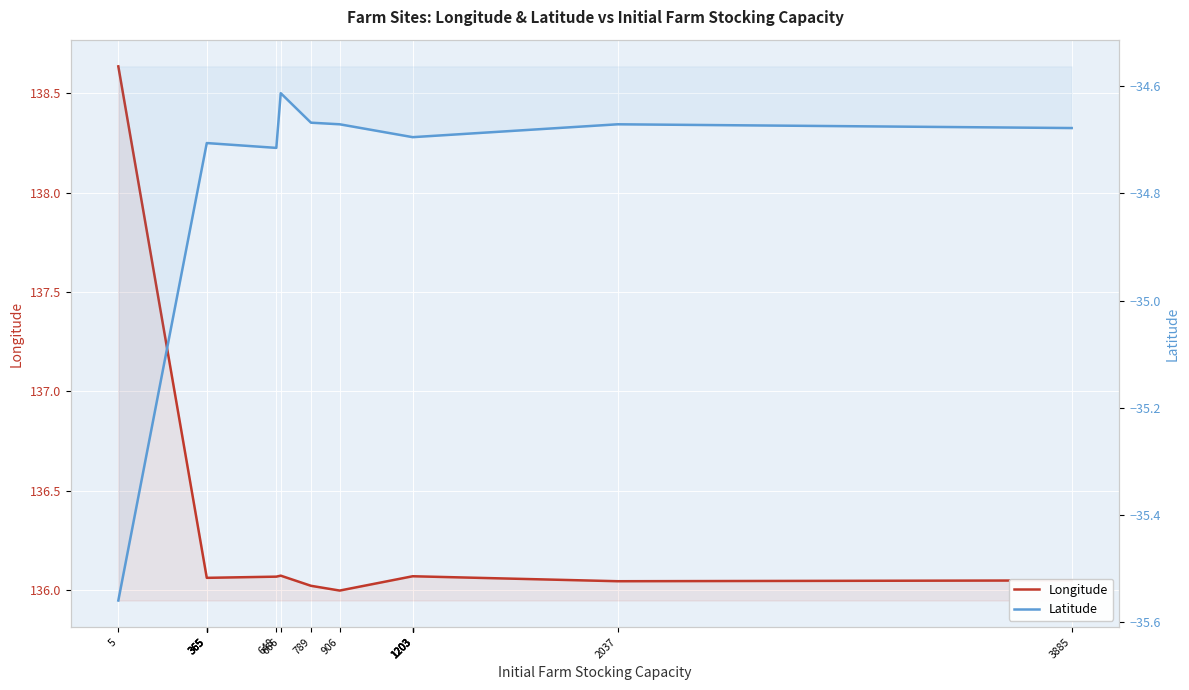

Rank the series by their average value, from highest to lowest.

Longitude, Latitude